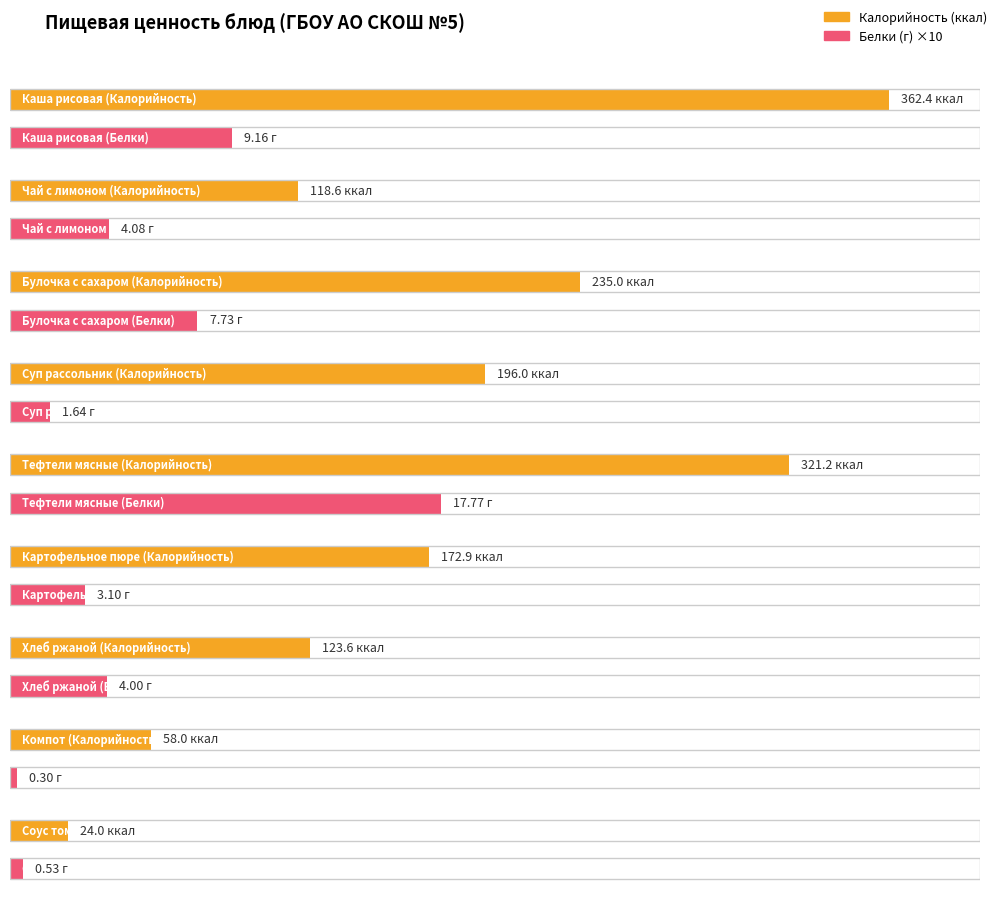

What are all the series names shown in the legend?

Калорийность, Белки